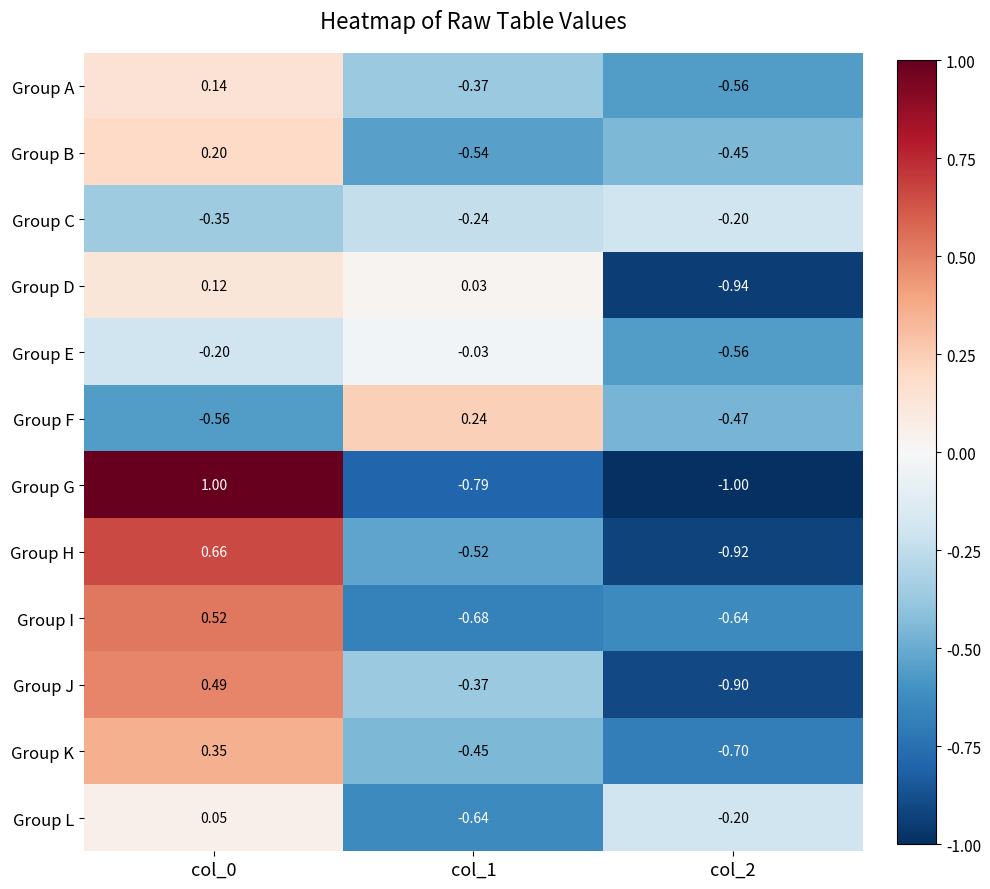

Rank the series by their maximum value, from lowest to highest.

Group C, Group E, Group L, Group D, Group A, Group B, Group F, Group K, Group J, Group I, Group H, Group G